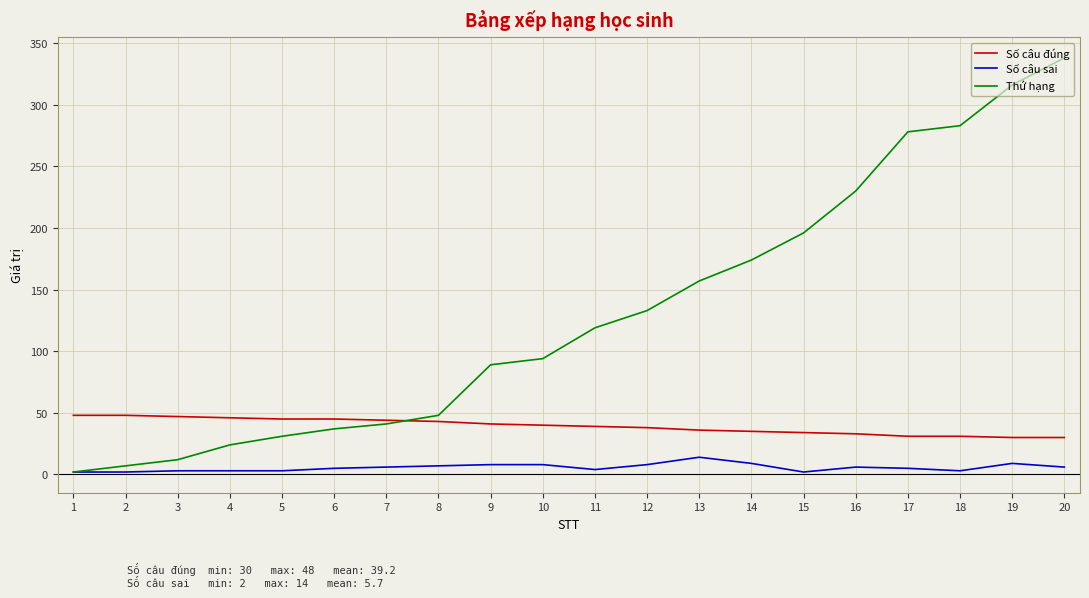

Which series has the largest total across all categories?

Thứ hạng